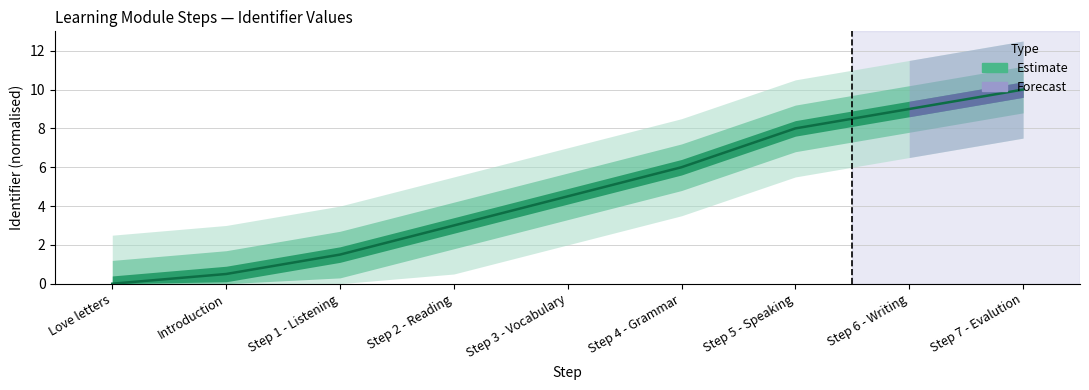

Reading right to left, what are all the values shown in this chart?

Step 7 - Evalution=10.0	Step 6 - Writing=9.0	Step 5 - Speaking=8.0	Step 4 - Grammar=6.0	Step 3 - Vocabulary=4.5	Step 2 - Reading=3.0	Step 1 - Listening=1.5	Introduction=0.5	Love letters=0.0